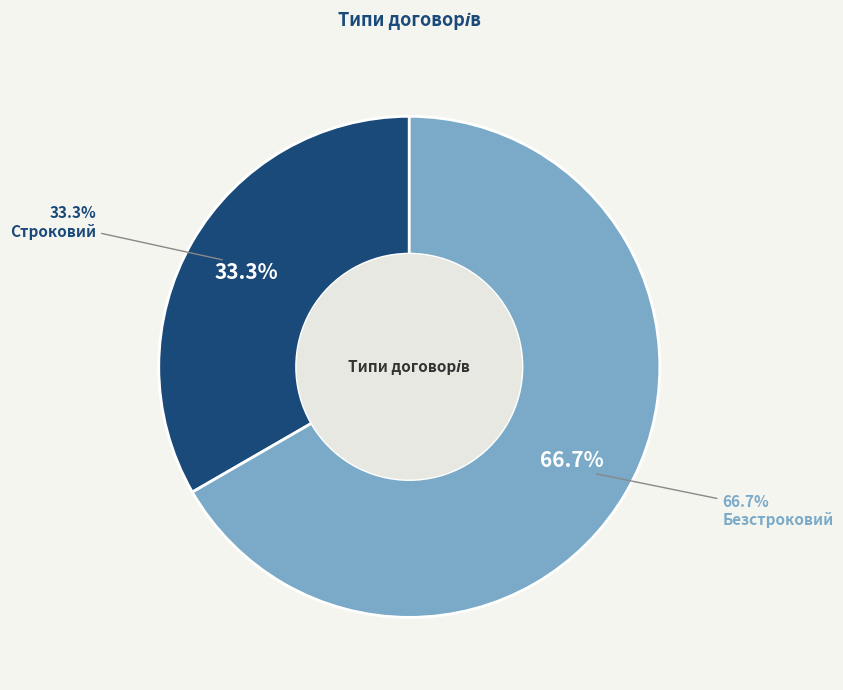

What percentage is the Безстроковий slice, to the nearest percent?

67%